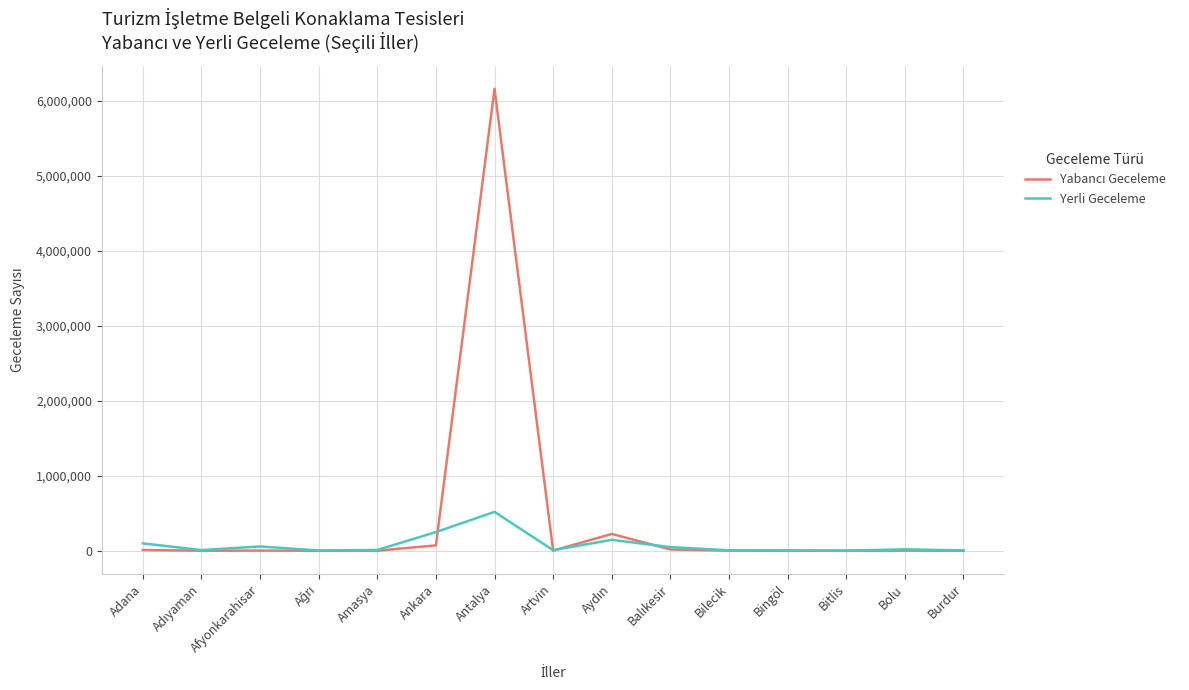

At which category is the sum across all series the highest?

Antalya